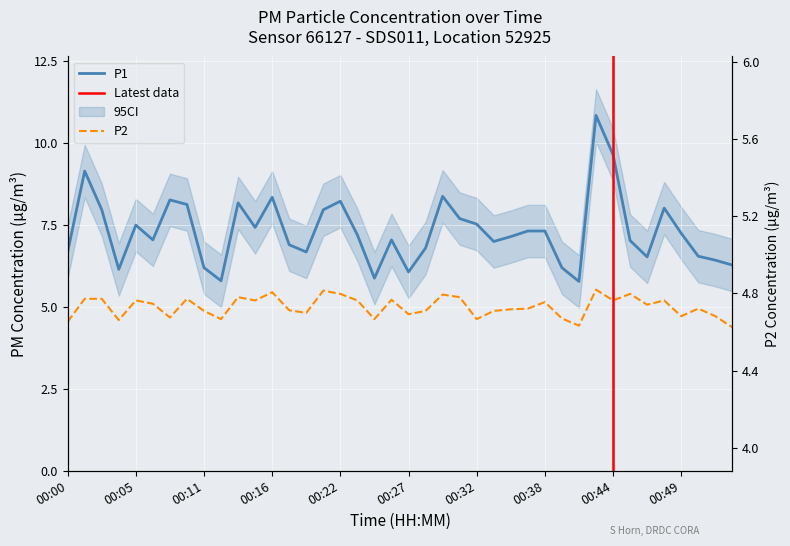

List the series in order of their peak value, highest first.

P1, P2